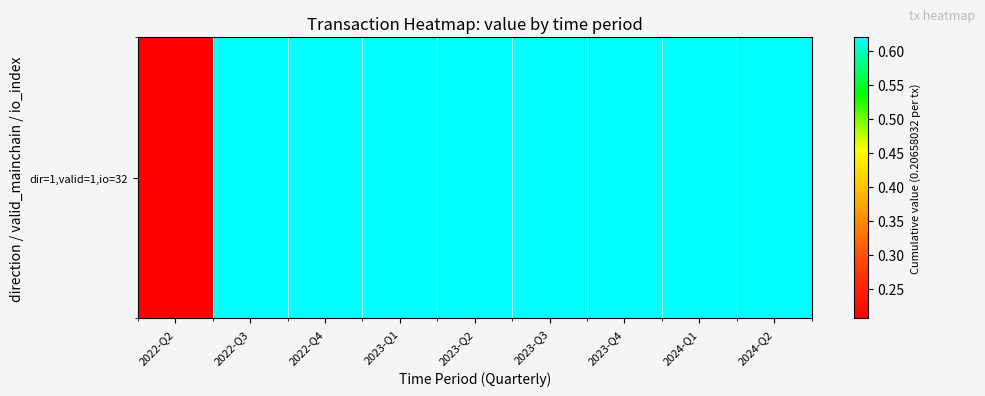

The chart shows a value of 0.6 at 2023-Q4. True or false?

True